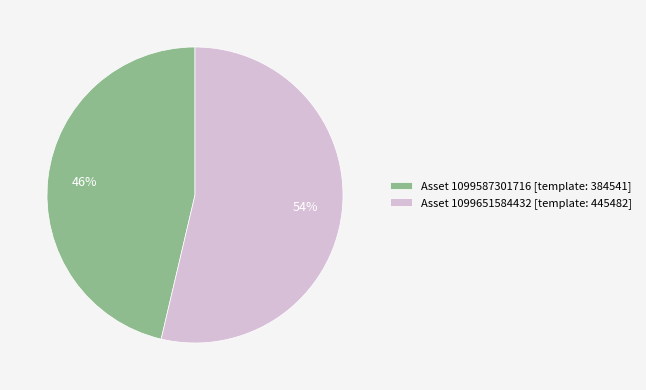

To the nearest percent, what percentage of the pie is Asset 1099587301716 [template: 384541]?

46%